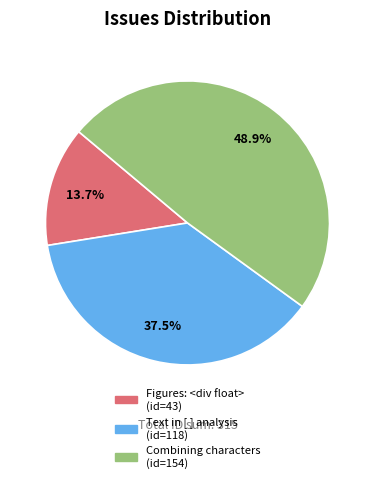

How many slices are in this pie chart?

3